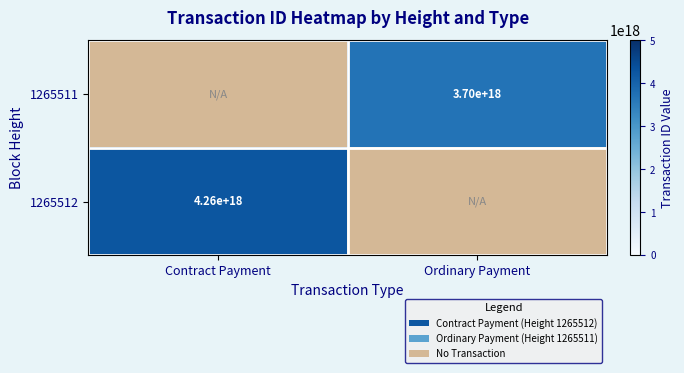

Count the number of data series in this chart.

2